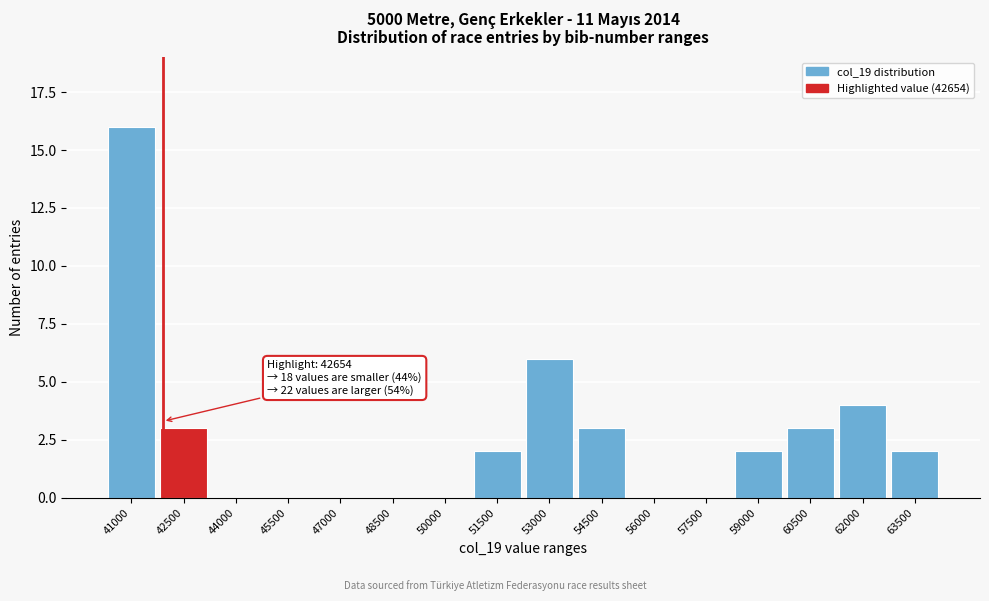

Reading right to left, what are all the values shown in this chart?

63500=2	62000=4	60500=3	59000=2	57500=0	56000=0	54500=3	53000=6	51500=2	50000=0	48500=0	47000=0	45500=0	44000=0	42500=3	41000=16